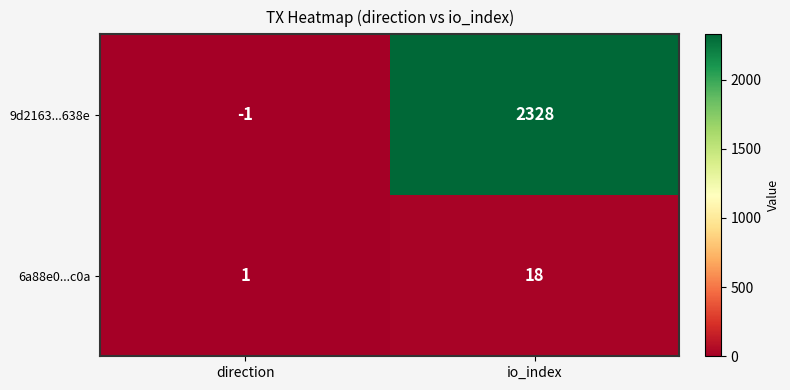

List the series in order of their peak value, highest first.

9d2163...638e, 6a88e0...c0a